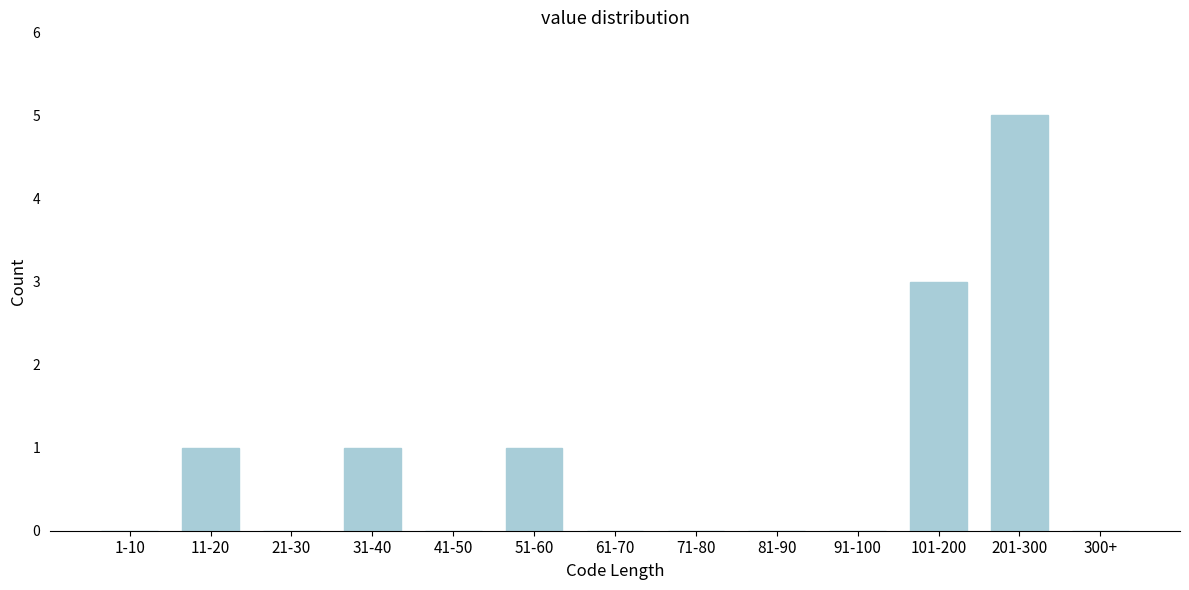

Reading left to right, list all the values displayed in this chart.

1-10=0	11-20=1	21-30=0	31-40=1	41-50=0	51-60=1	61-70=0	71-80=0	81-90=0	91-100=0	101-200=3	201-300=5	300+=0